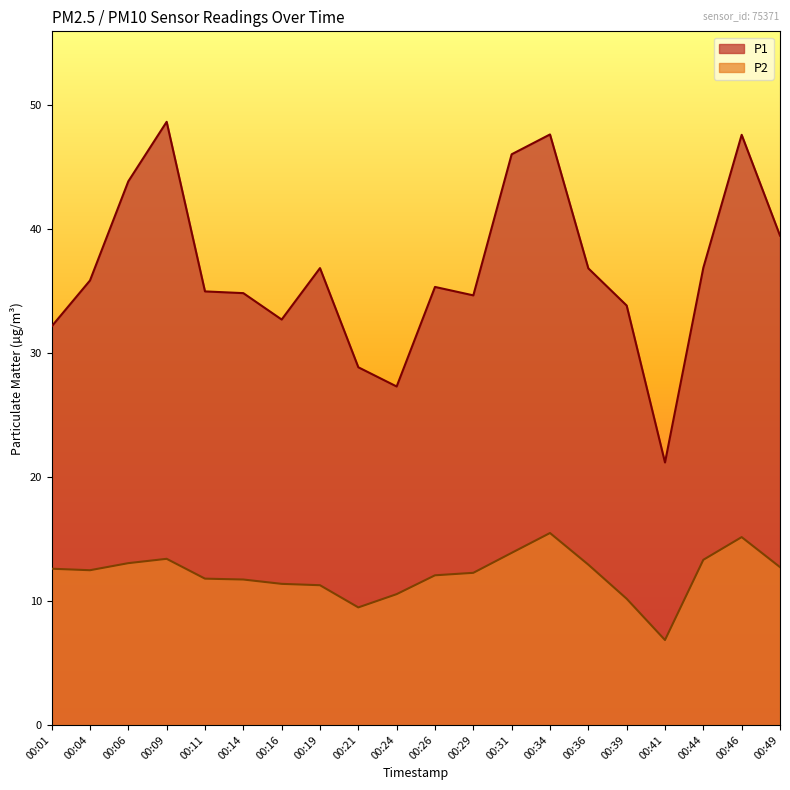

Does the chart have visible grid lines?

No